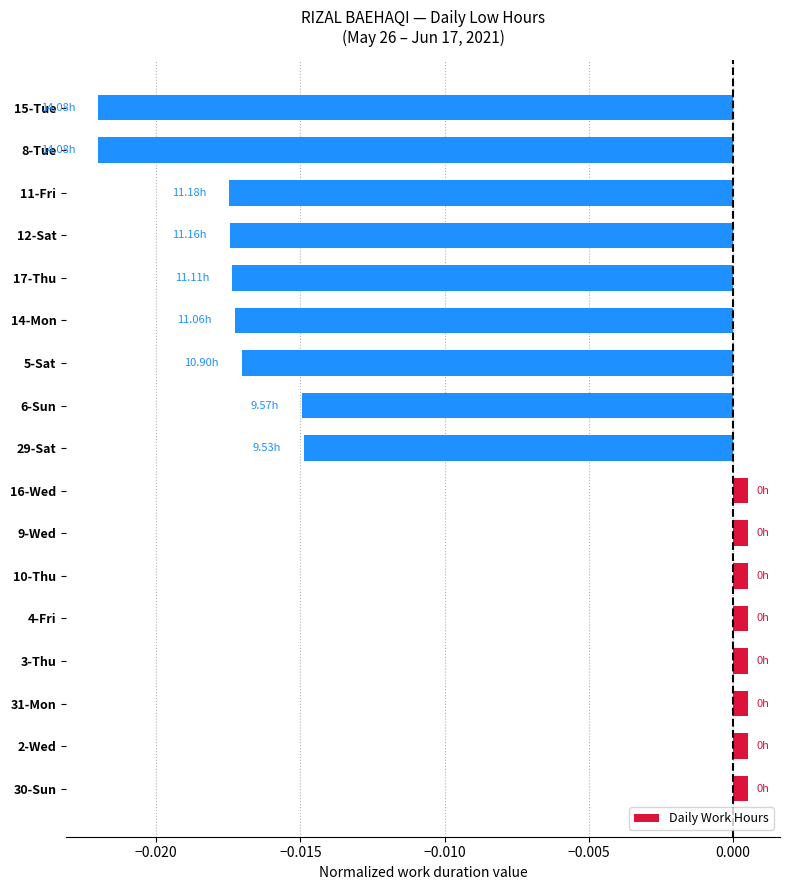

How many data points are less than 0?

9